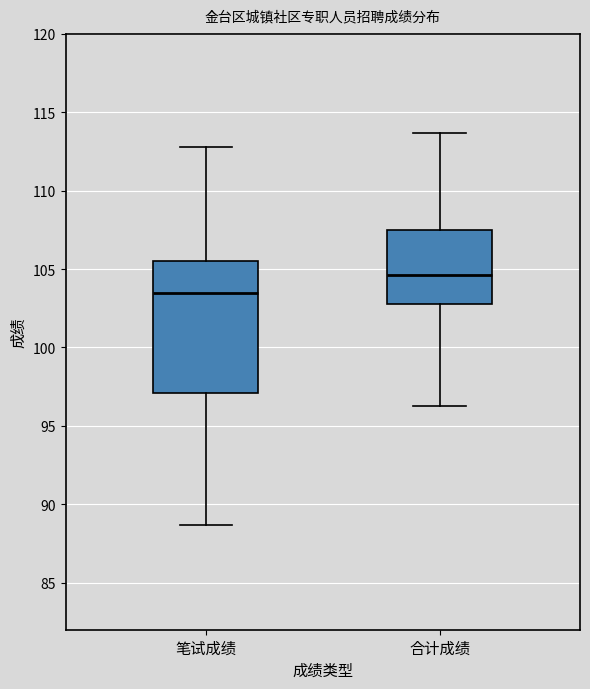

Where does the lower whisker of the box for 笔试成绩 end on the y-axis? The values are not printed on the chart, so give them approximately, as read against the axis.

88.5